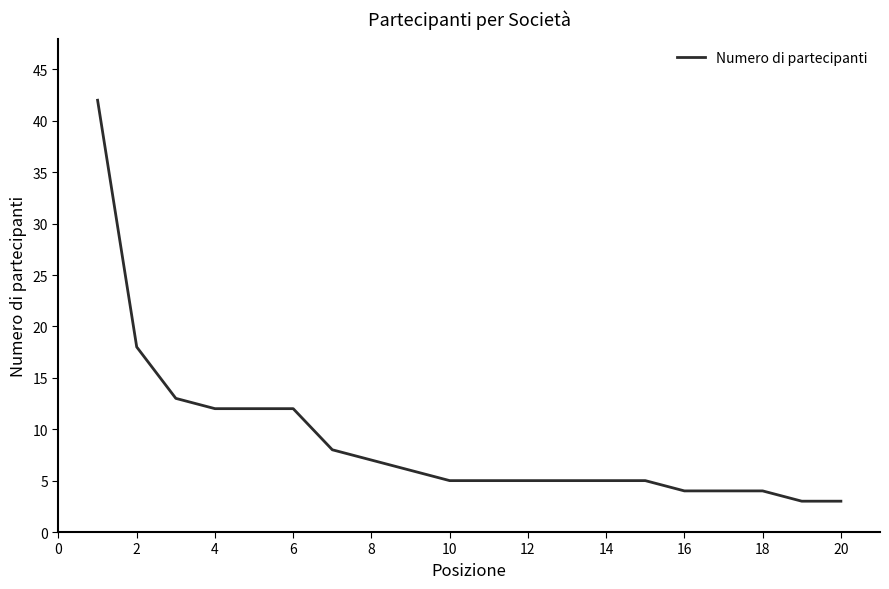

What is the difference between the maximum and minimum values?

39